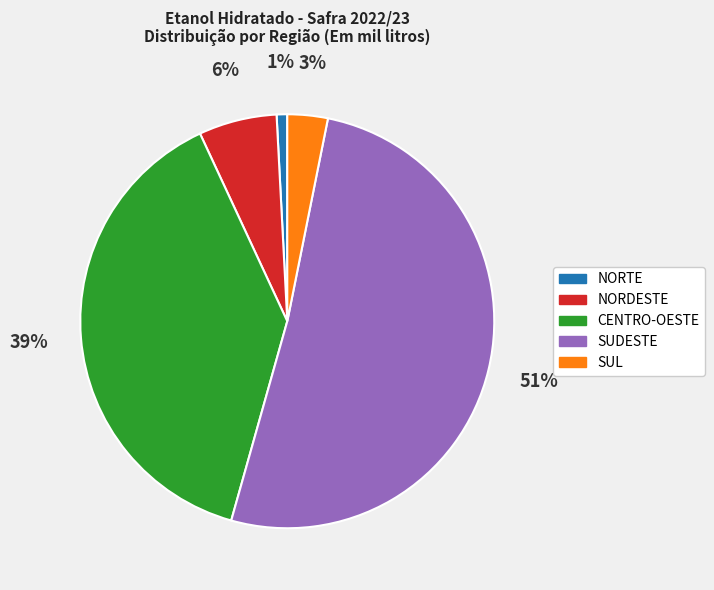

To the nearest percent, what portion does NORTE represent?

1%